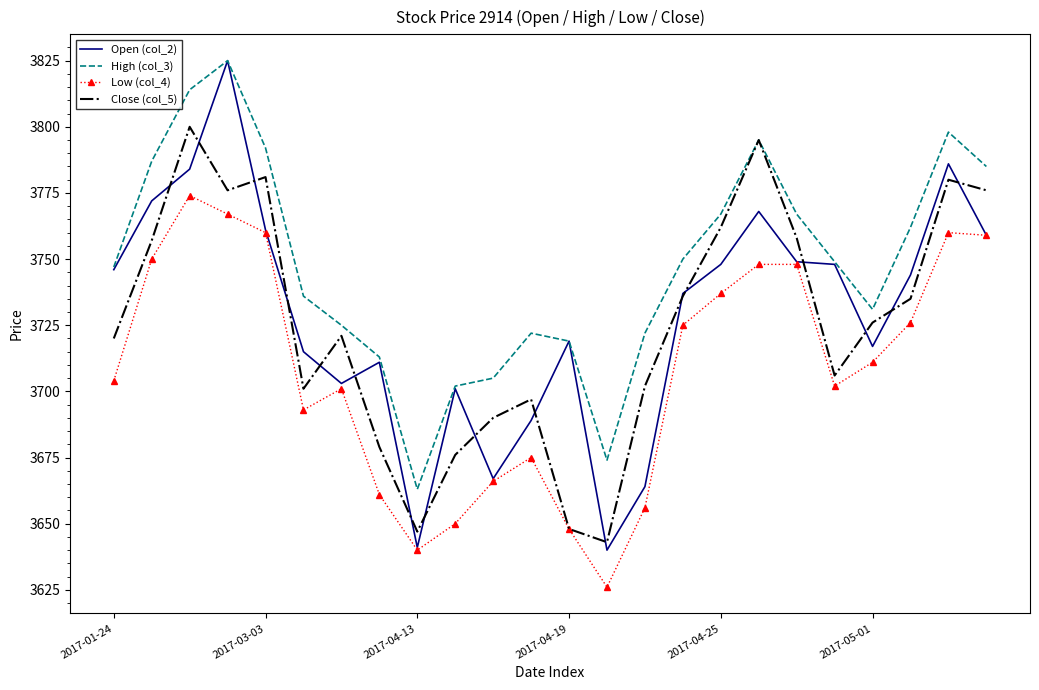

What is the lowest value of the Close (col_5) series?

3643